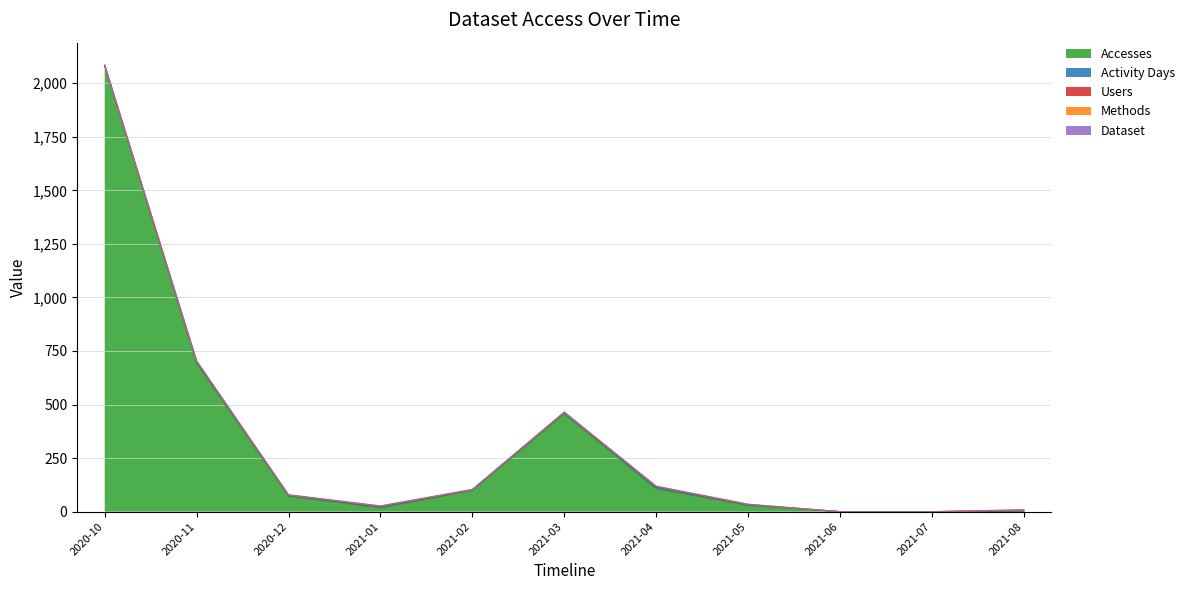

Which category has the lowest value across all series?

2021-06